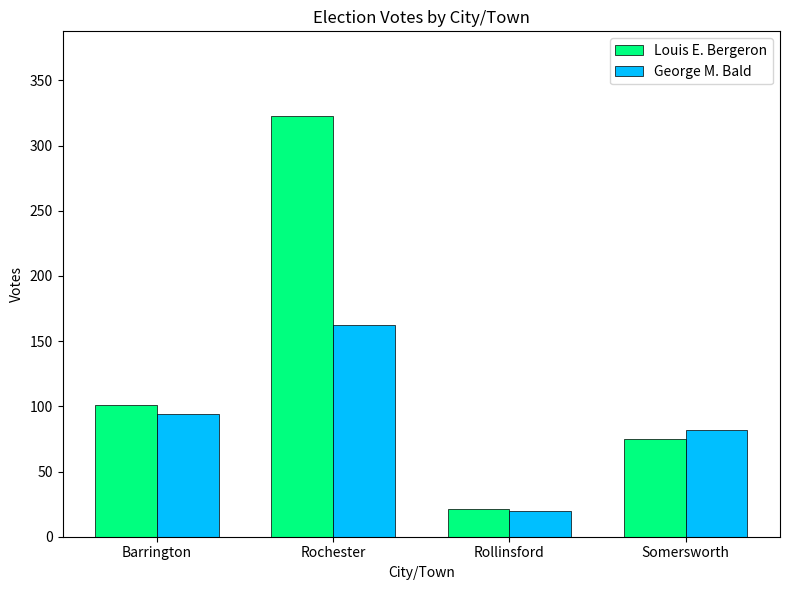

How many groups of bars are there?

4